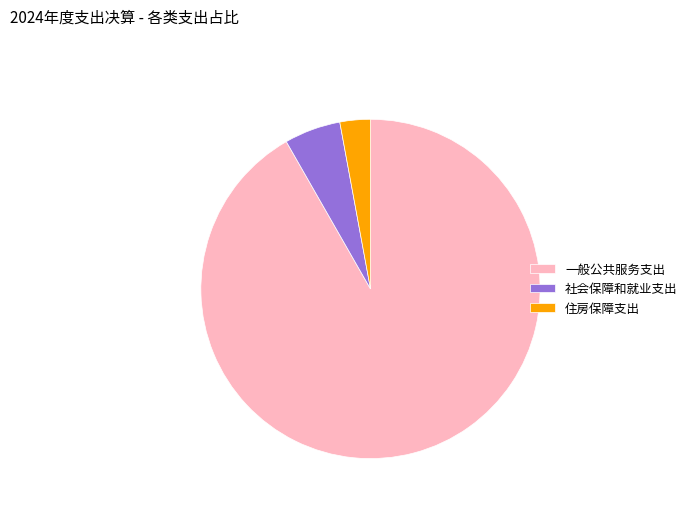

Approximately how many times larger is the value at 住房保障支出 compared to 社会保障和就业支出?

0.5